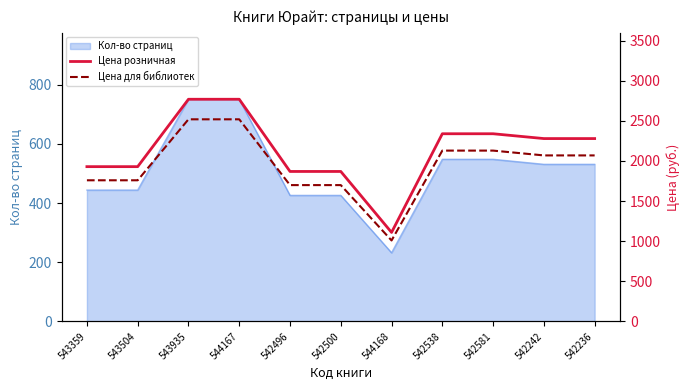

The value of Цена для библиотек at 544167 is 2519. True or false?

True